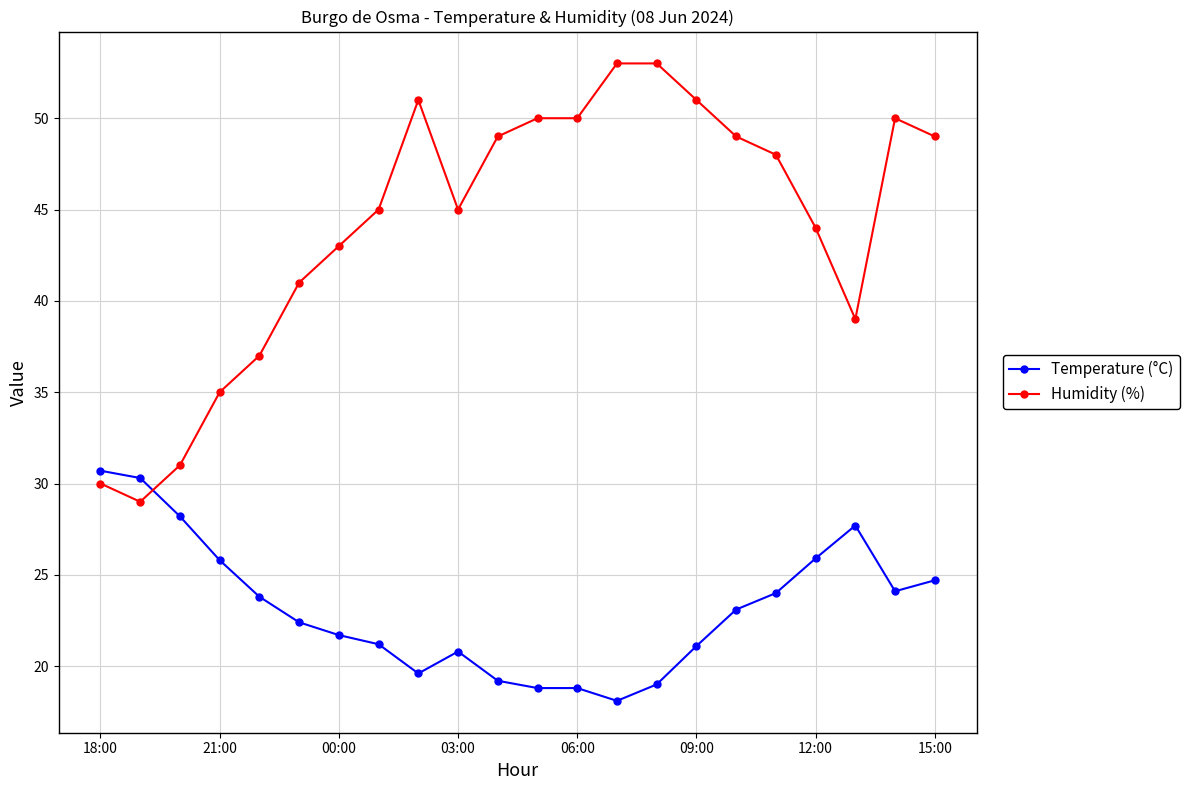

What is the value of the Humidity (%) point at the 17th from the left?

49.0